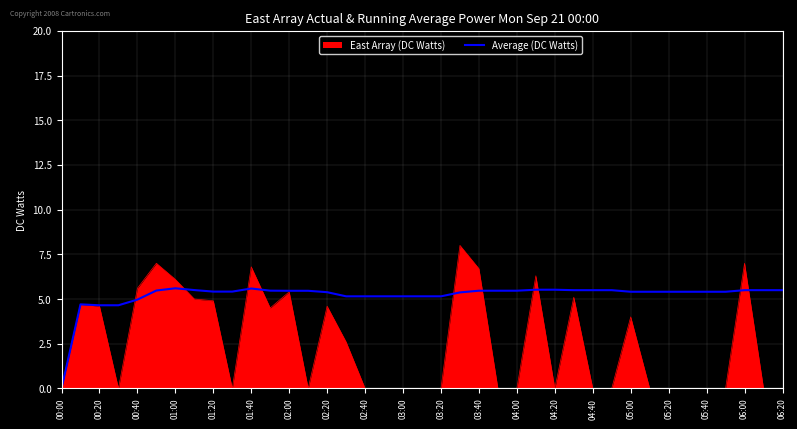

List the series in order of their overall mean, highest first.

Average (DC Watts), East Array (DC Watts)